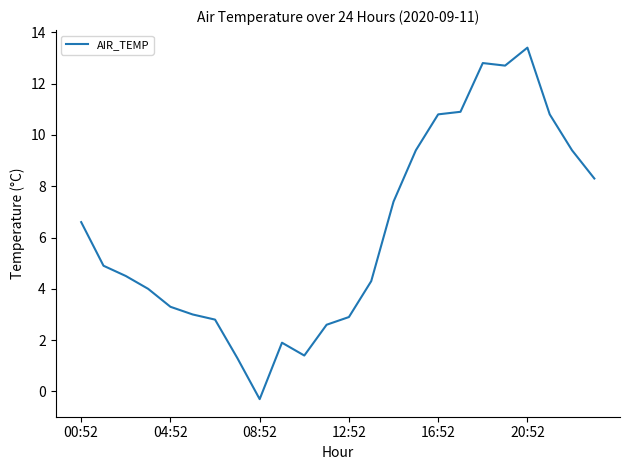

What is the greatest value displayed?

13.4